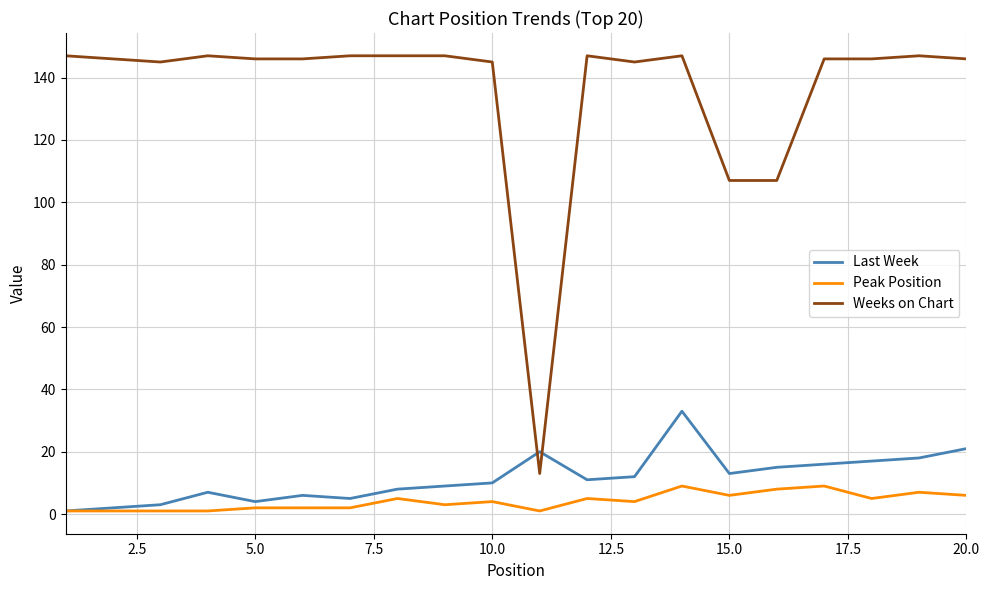

Which series has the widest spread of values?

Weeks on Chart